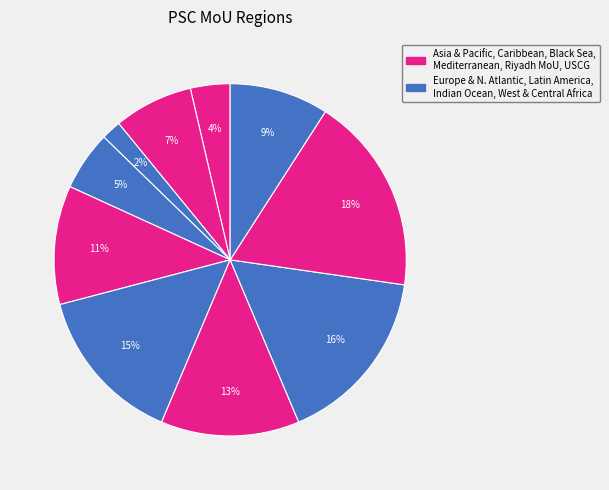

To the nearest percent, what is the average slice percentage?

10%